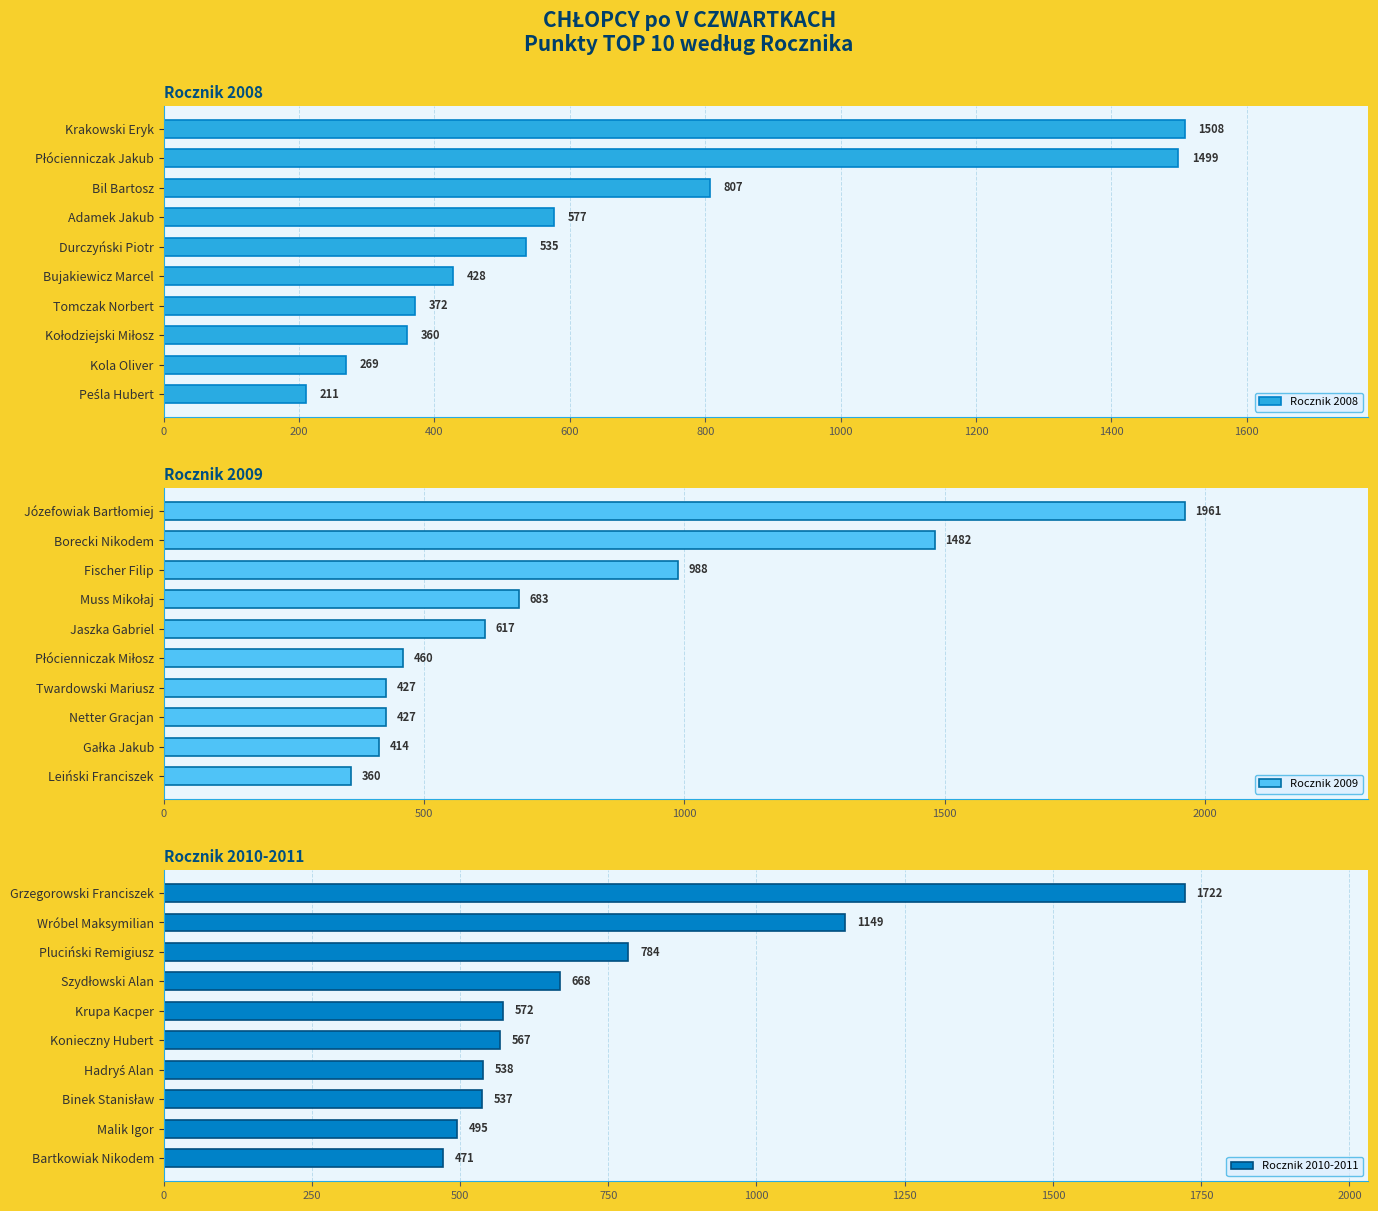

The value of Rocznik 2010-2011 at Wróbel Maksymilian is 1149. True or false?

True